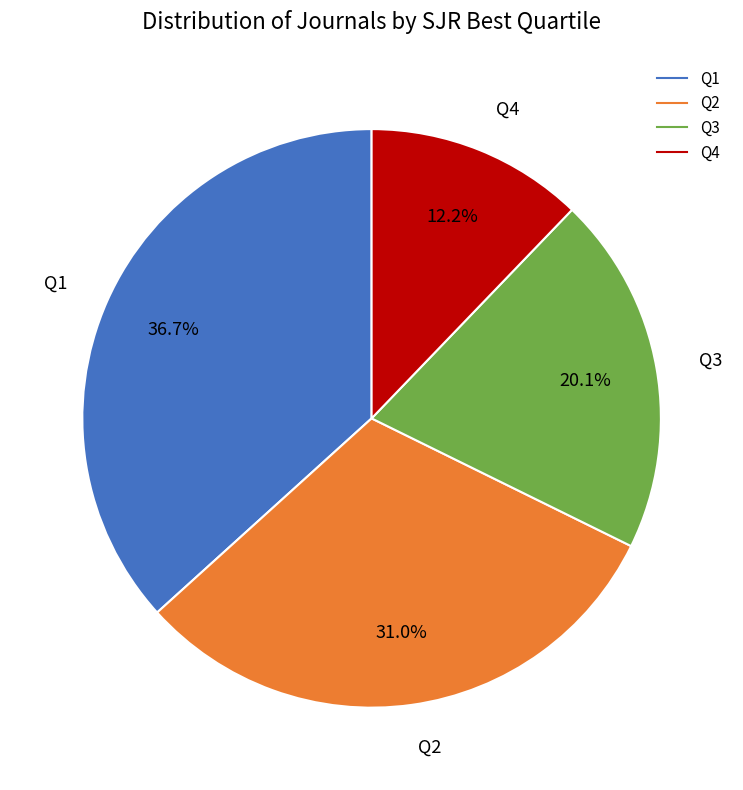

To the nearest percent, what portion does Q3 represent?

20%